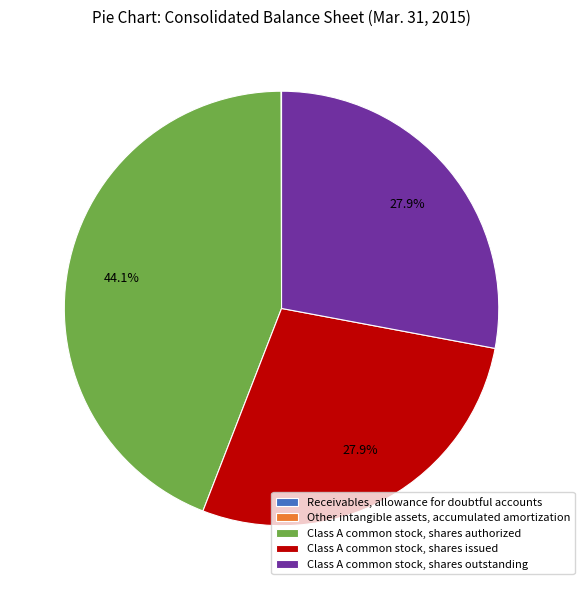

What is the ratio of the value at Class A common stock, shares outstanding to the value at Class A common stock, shares authorized?

0.6